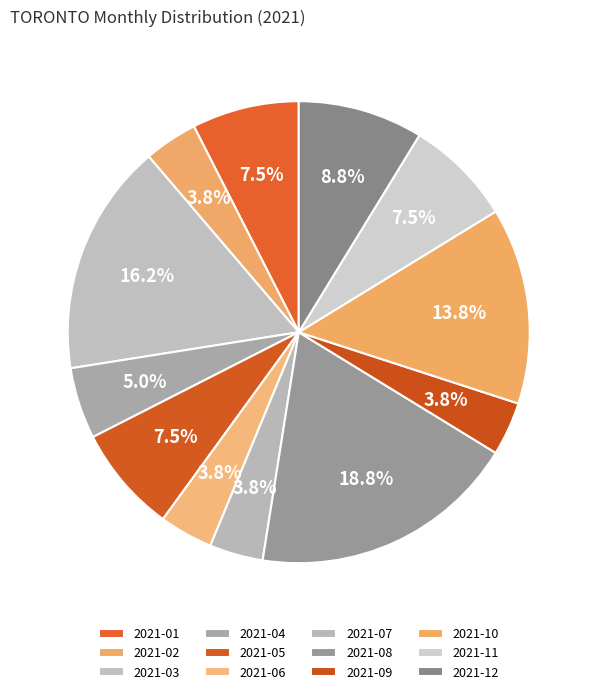

Does any single category account for the majority?

No